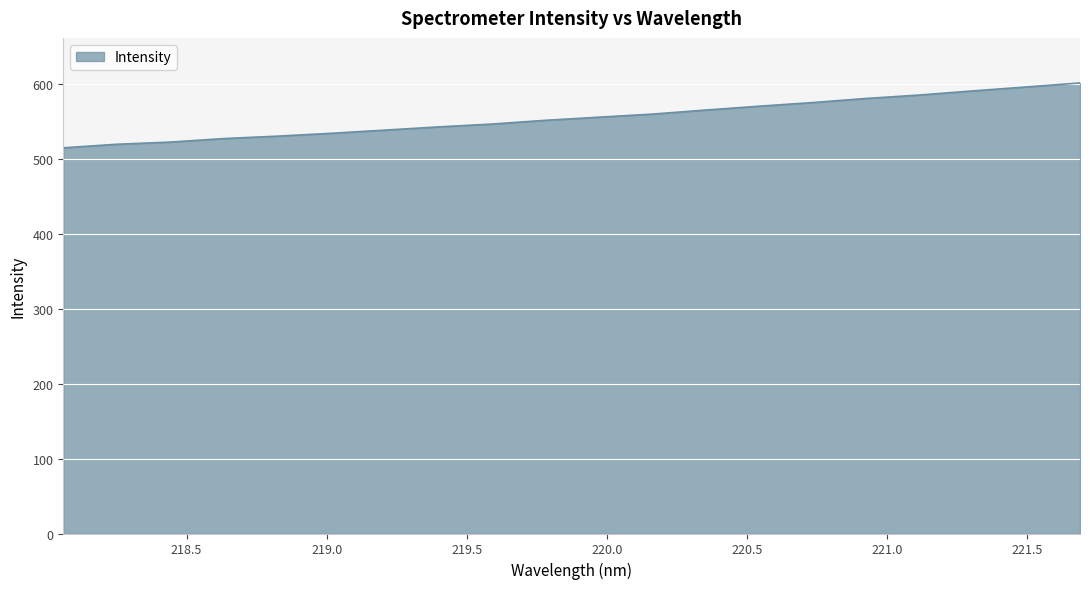

What is the maximum value shown in the chart?

601.3